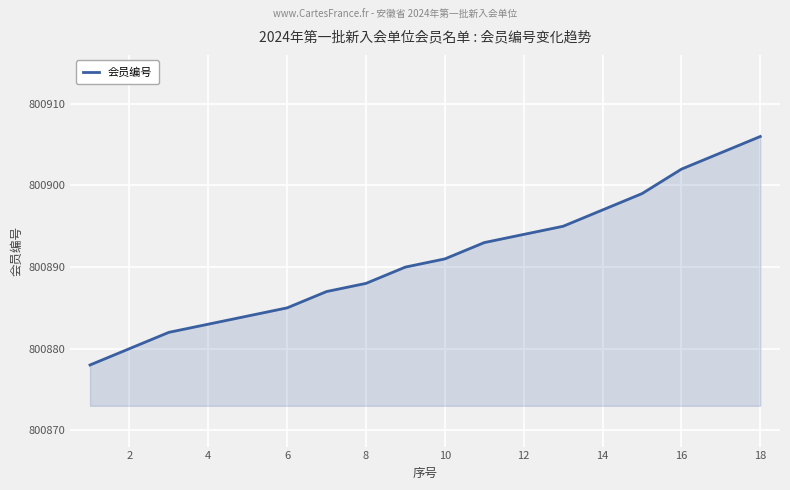

What is the difference between the maximum and minimum values?

28